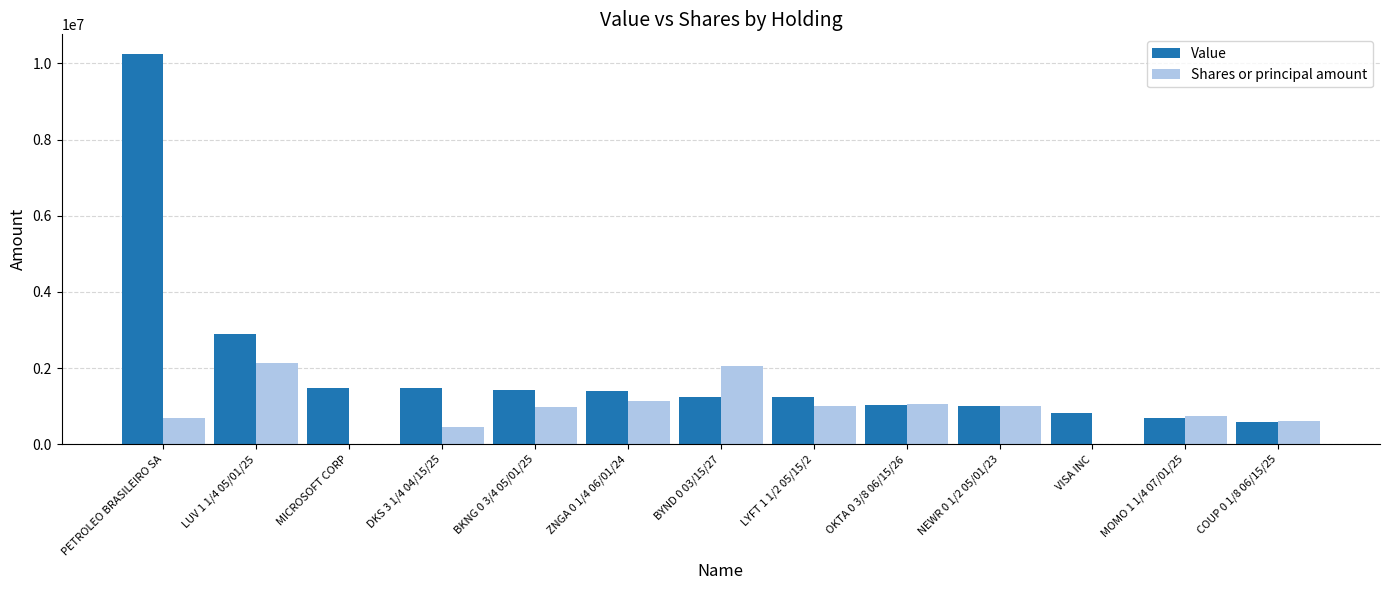

What is the approximate value of Value at ZNGA 0 1/4 06/01/24?

1386000